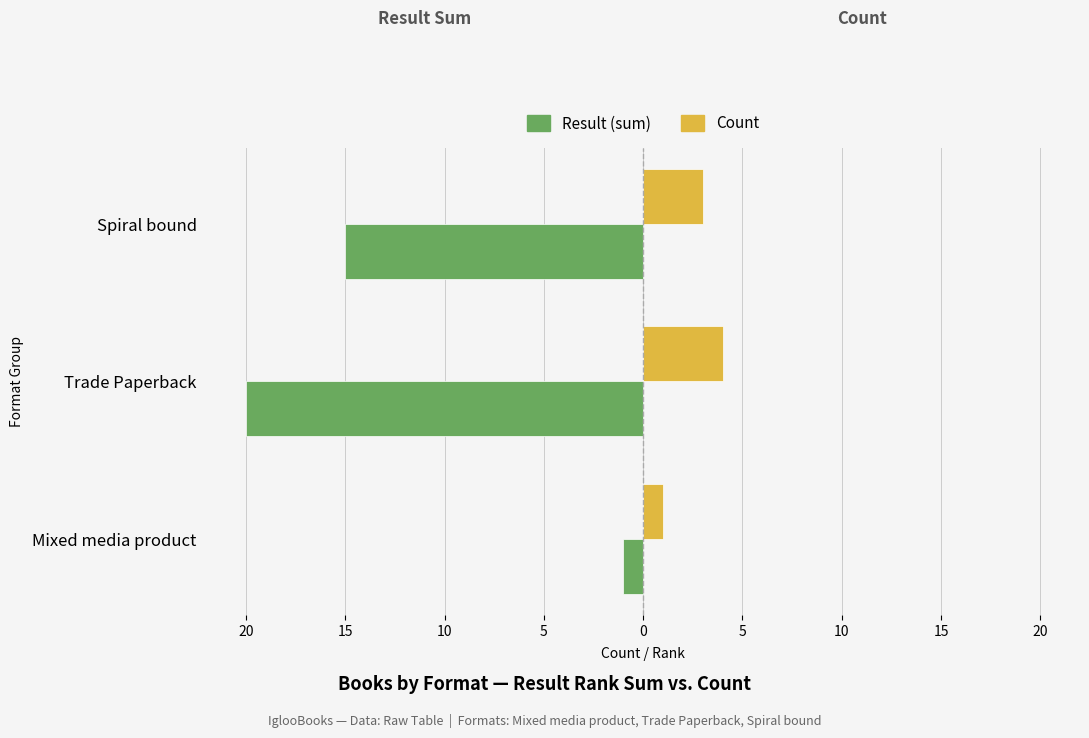

What are all the series names shown in the legend?

Result (sum), Count